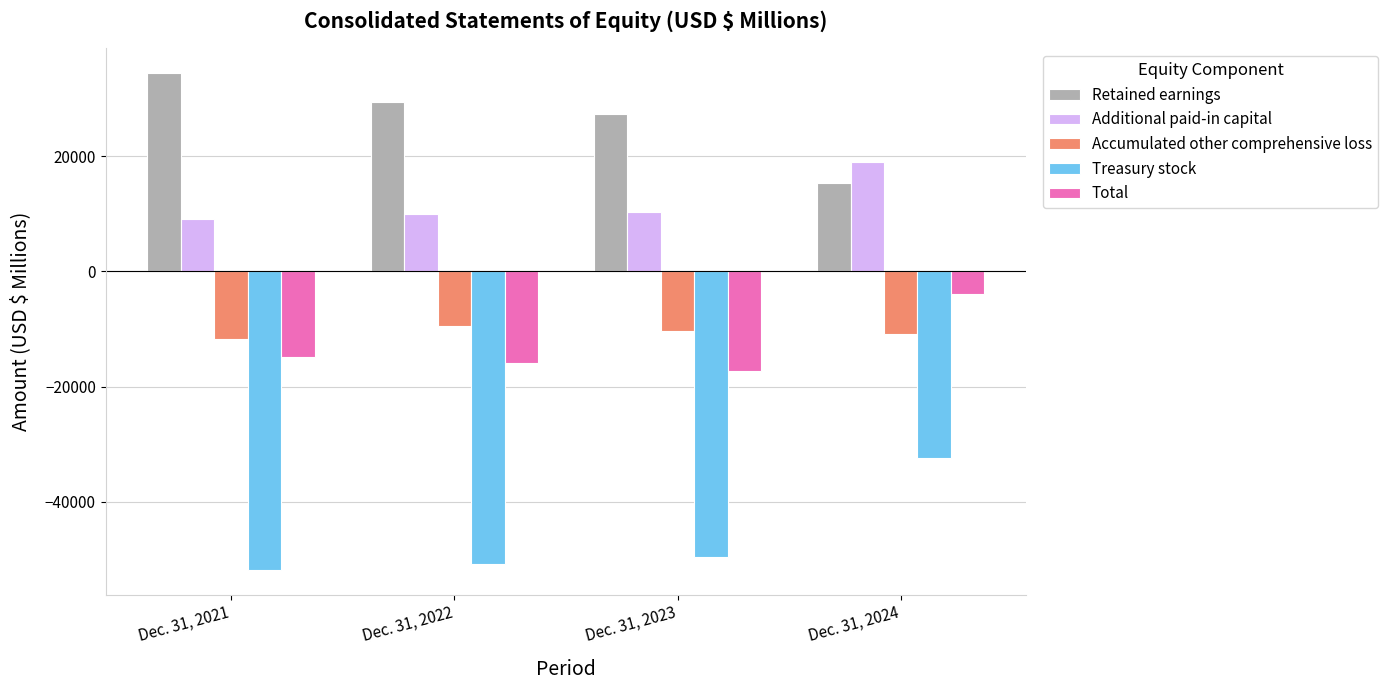

The Accumulated other comprehensive loss series shows -20366 at Dec. 31, 2021. True or false?

False